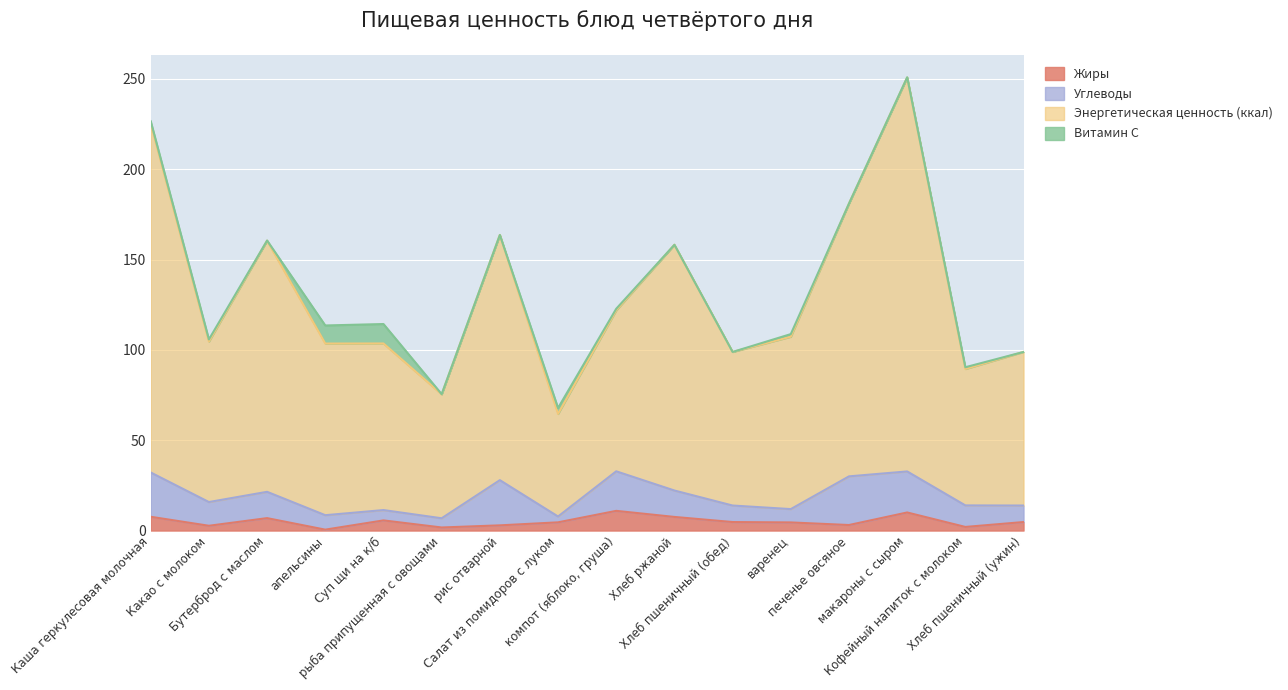

How many interior local valleys does the Жиры series have?

5